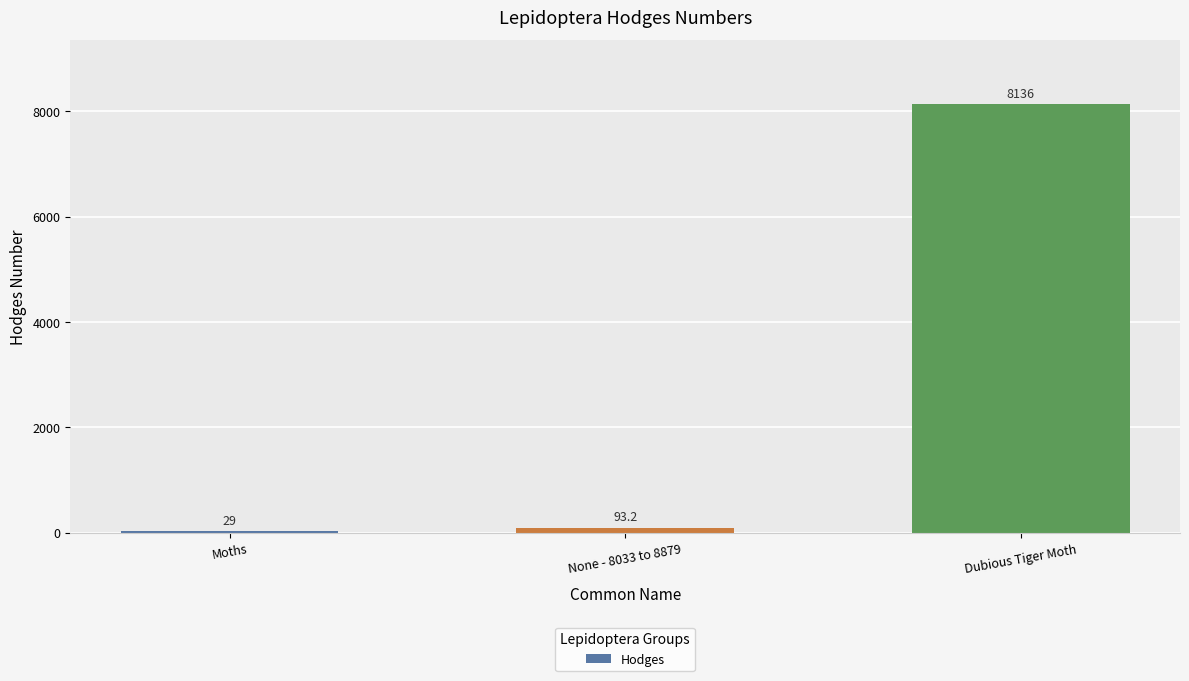

What is the sum of the values at None - 8033 to 8879 and Dubious Tiger Moth?

8229.2